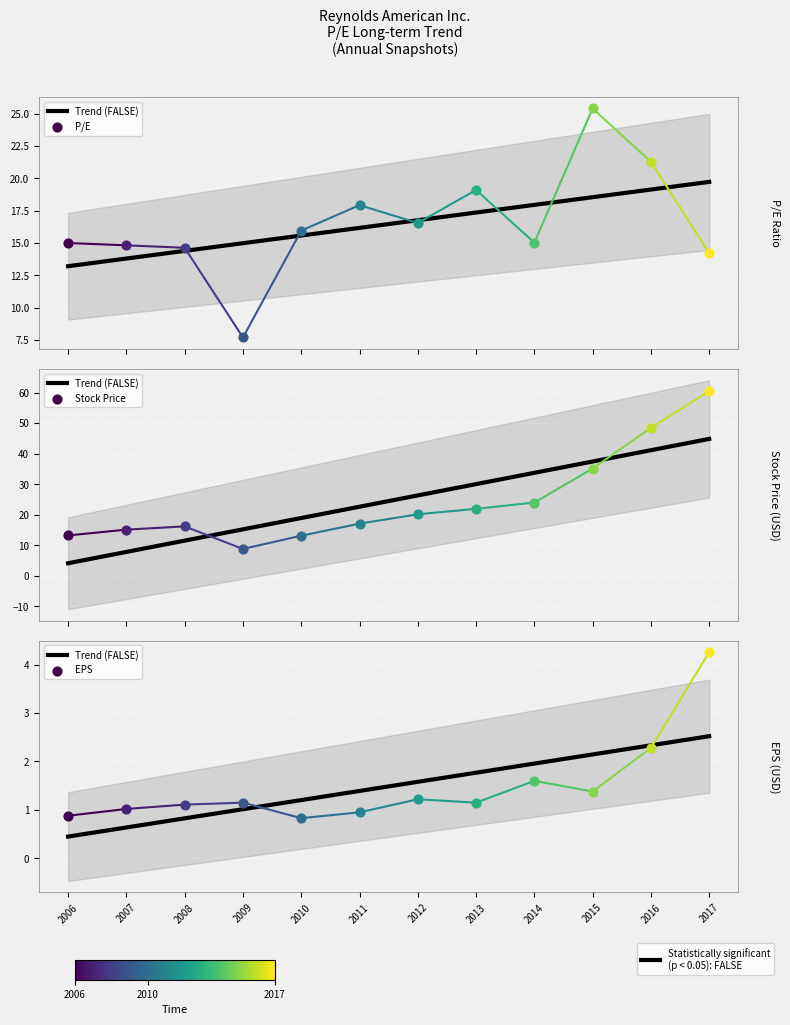

Between 2008 and 2009, which is larger?

2009